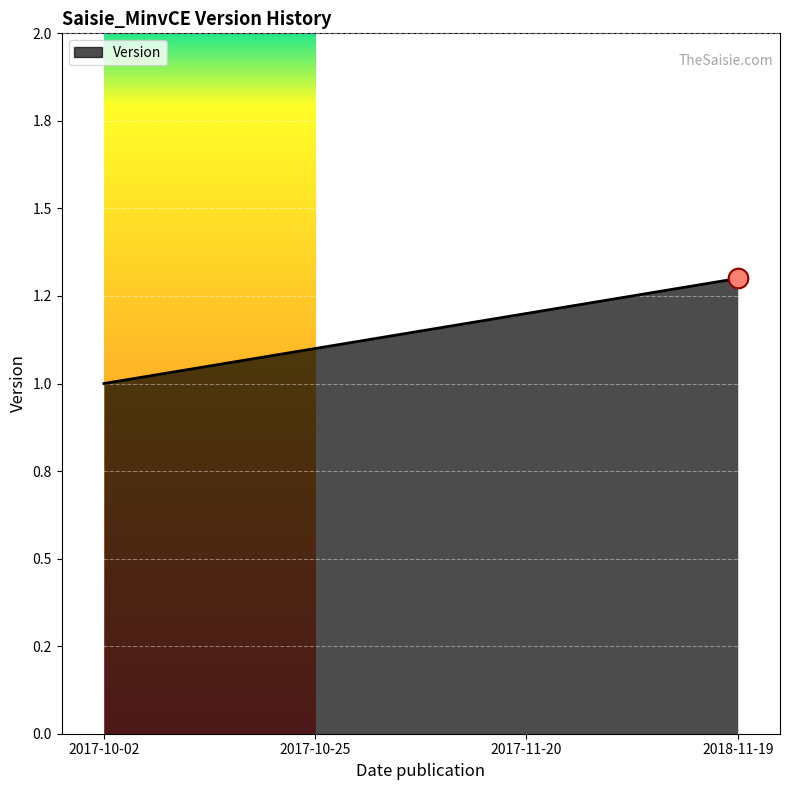

What is the ratio of the value at 2018-11-19 to the value at 2017-11-20?

1.1